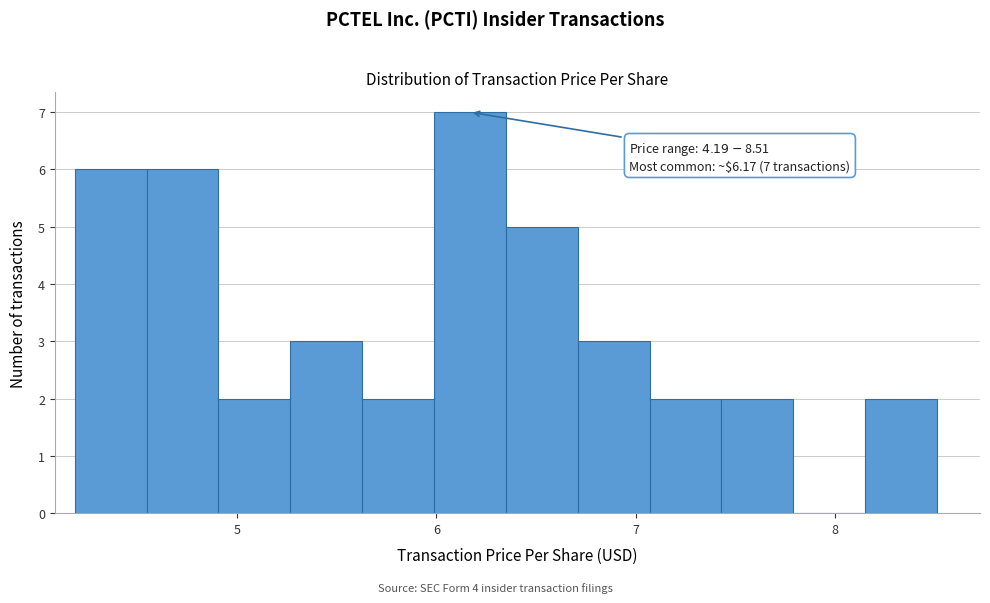

Read against the x-axis, roughly where is the centre of the tallest bar?

6.2